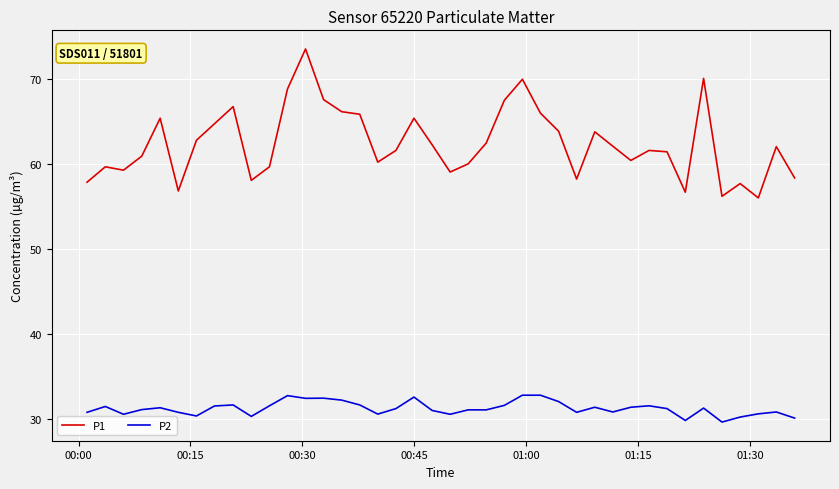

Which series has the largest range (max minus min)?

P1